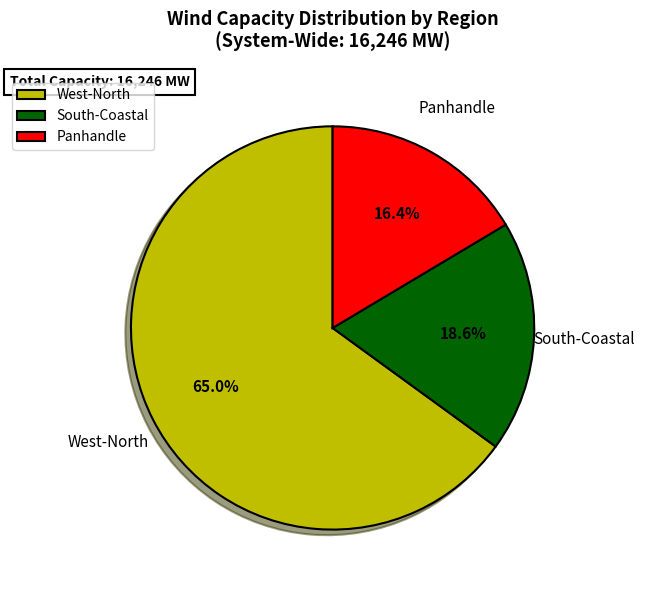

To the nearest percent, what portion does West-North represent?

65%